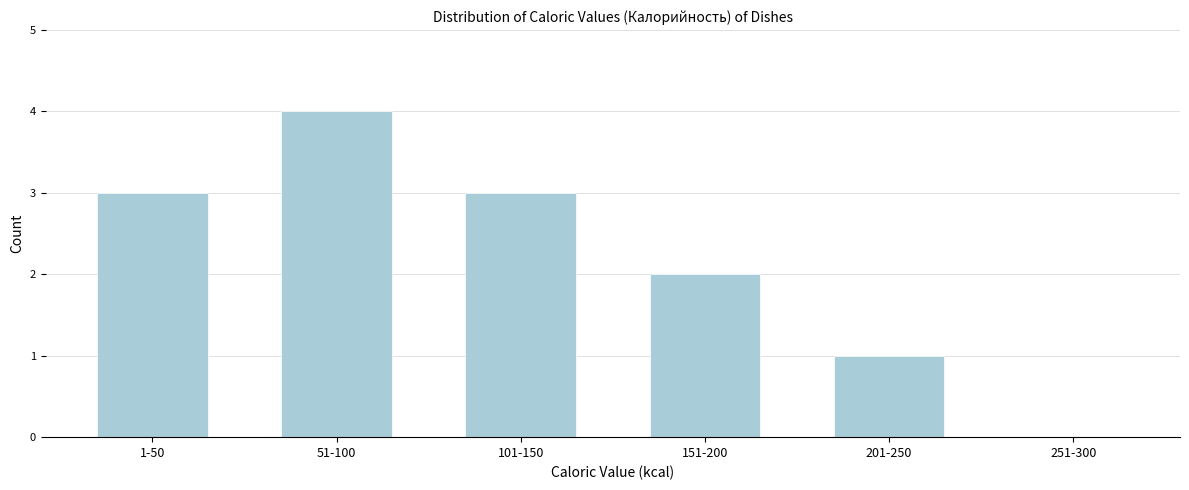

Reading right to left, transcribe all the data shown in this chart.

251-300=0	201-250=1	151-200=2	101-150=3	51-100=4	1-50=3